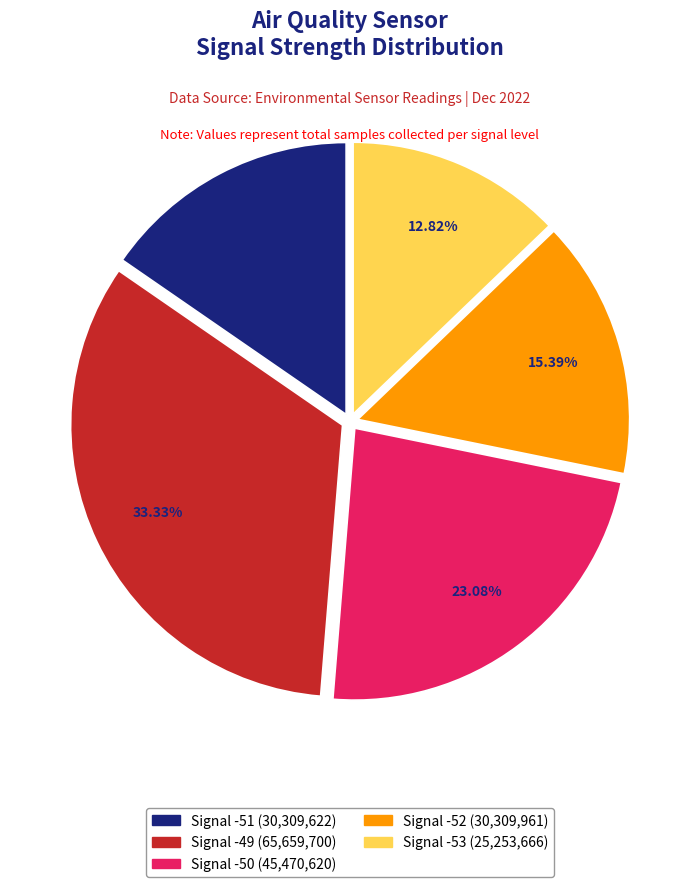

Does any single category account for the majority?

No